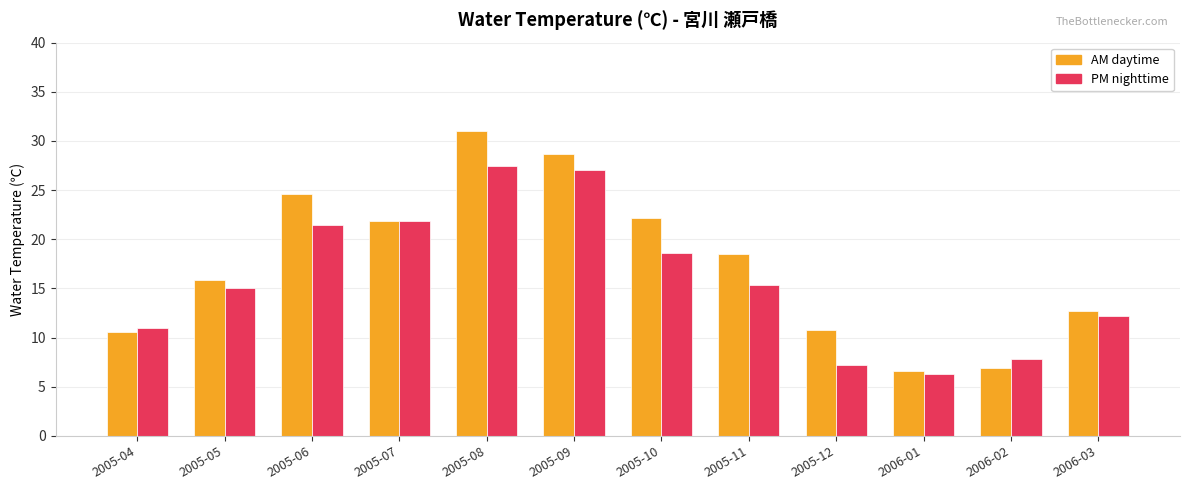

Rank the series by their maximum value, from highest to lowest.

AM daytime, PM nighttime